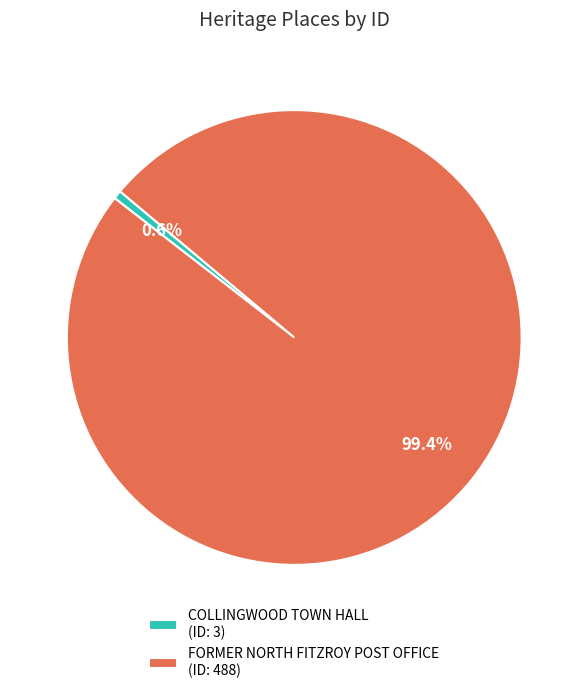

To the nearest percent, what is the difference between the largest and smallest slice percentages?

99%